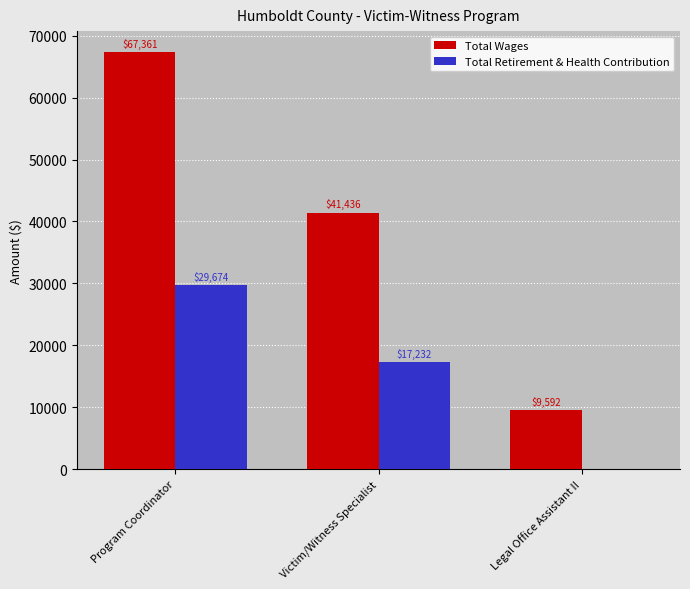

Are the bars grouped side by side (vs. stacked)?

Yes